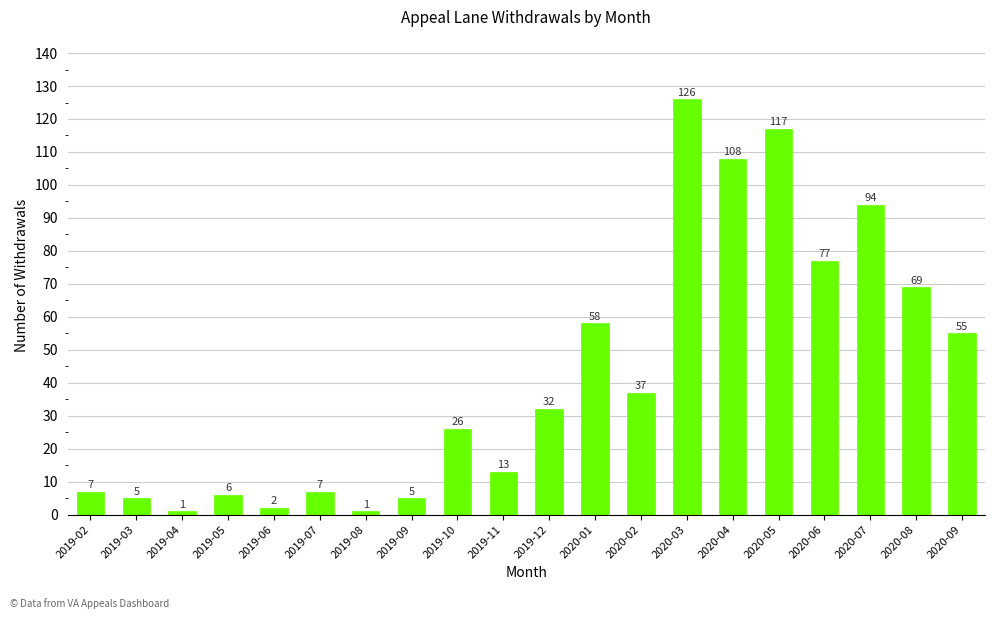

The value at 2020-07 is 42. True or false?

False